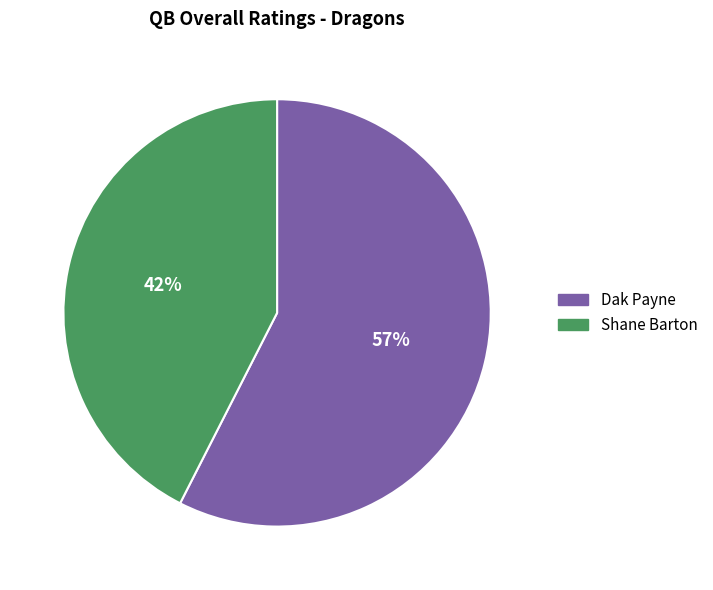

What is the smallest slice in the pie chart?

Shane Barton